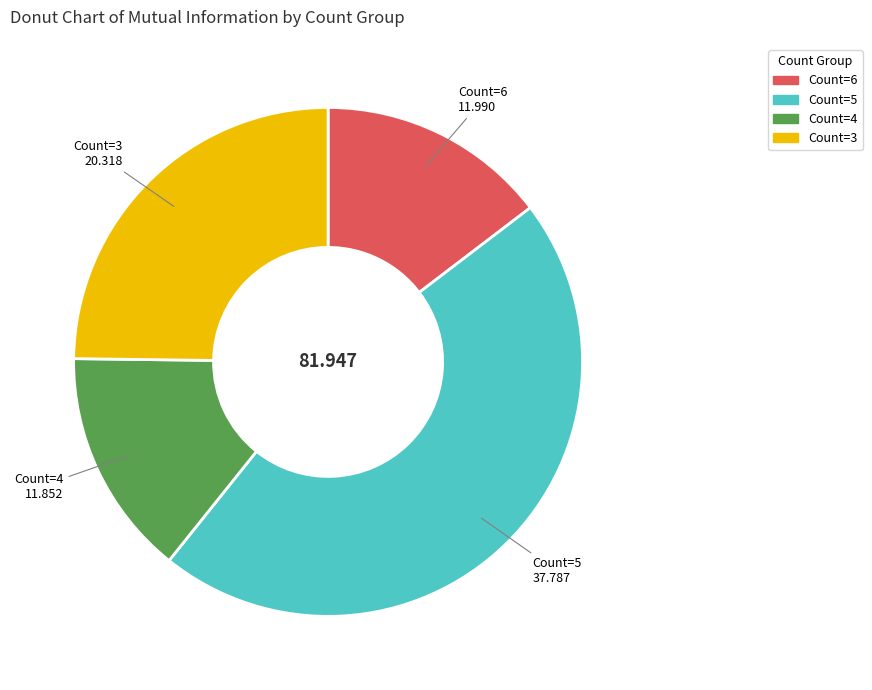

Is there a majority slice in this chart?

No